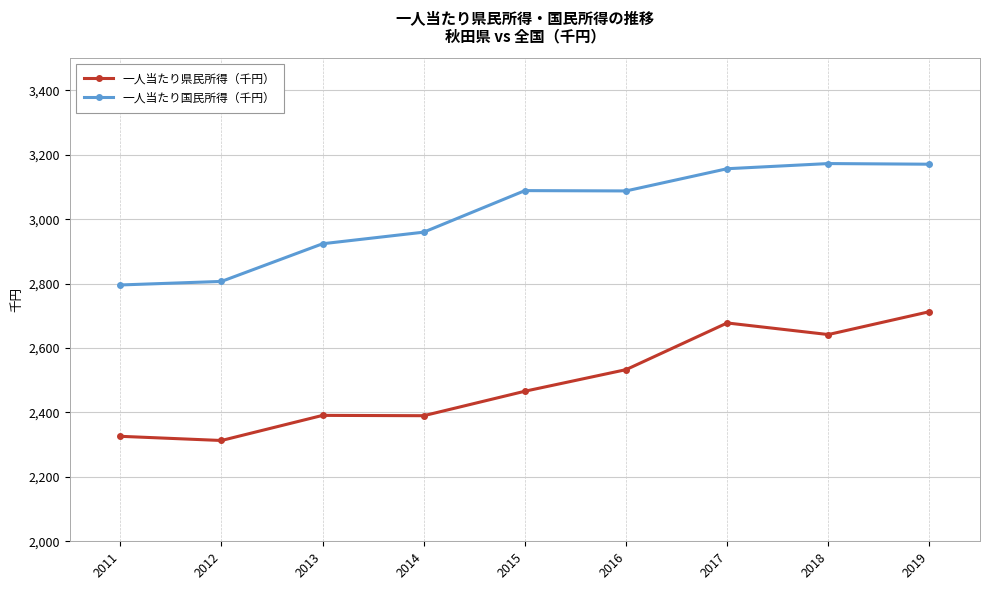

Where is the first local minimum for 一人当たり県民所得（千円）?

2012